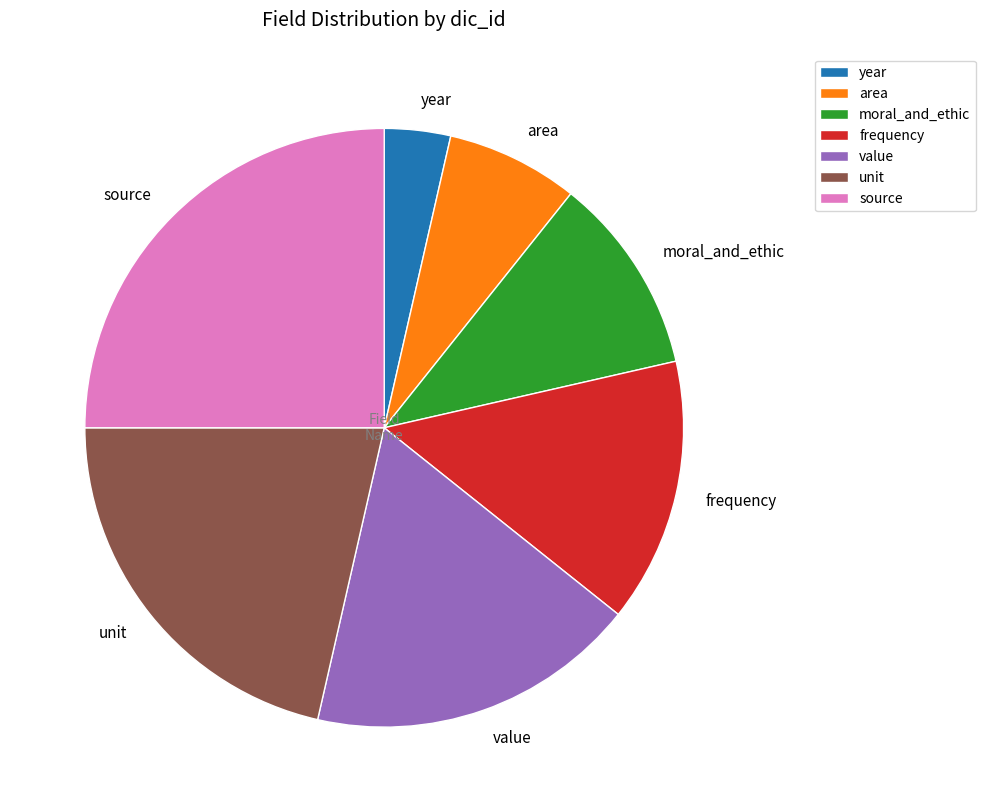

Does any single category account for the majority?

No